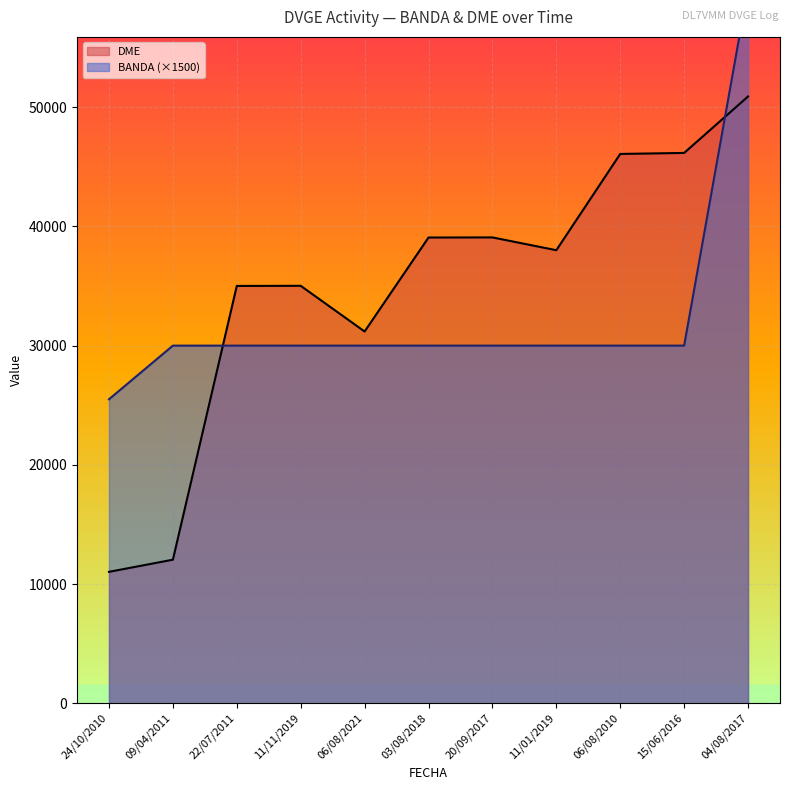

What position from the right is 11/11/2019?

8